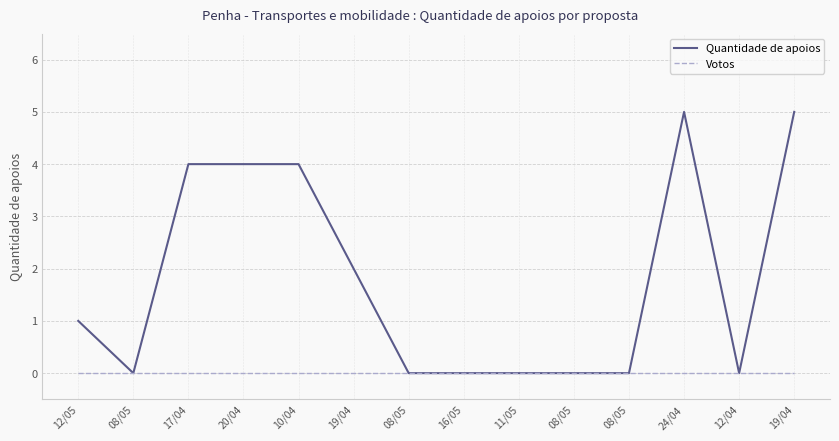

What are all the series names shown in the legend?

Quantidade de apoios, Votos